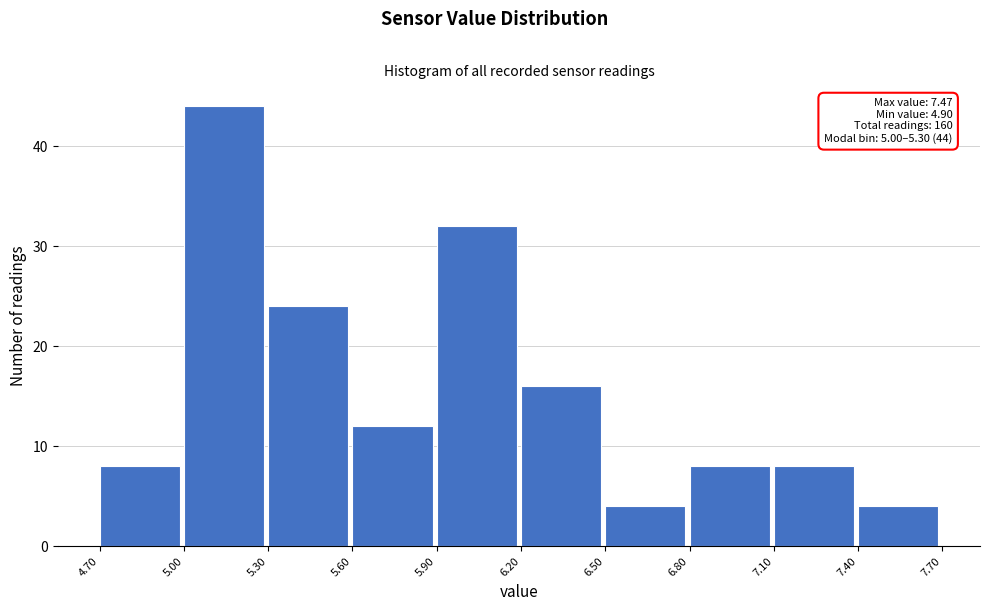

Over which range of the x-axis is the bar tallest?

5.00 to 5.30